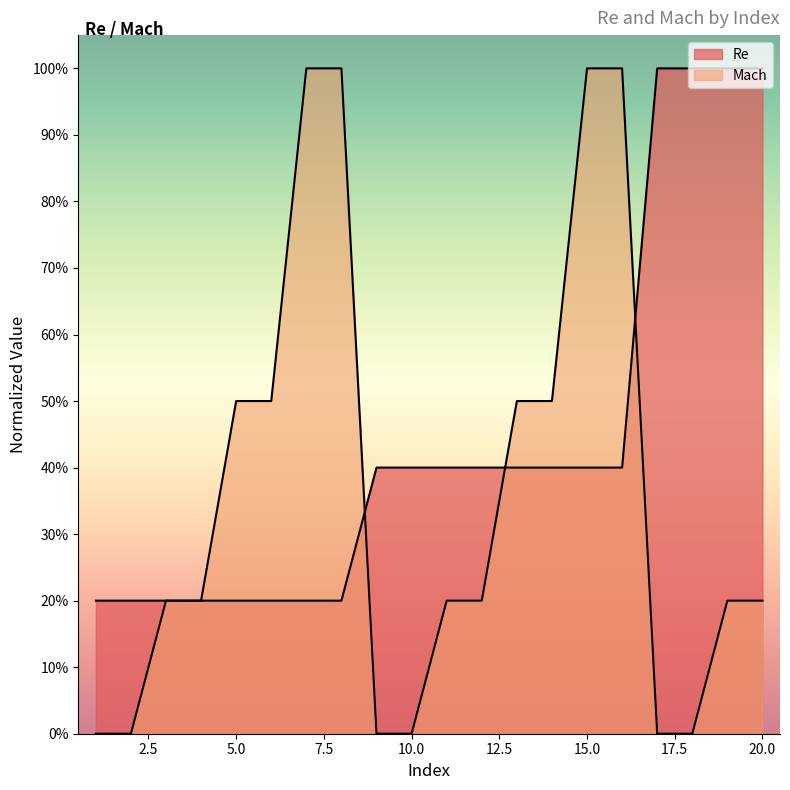

True or false: Re and Mach cross at least once.

True